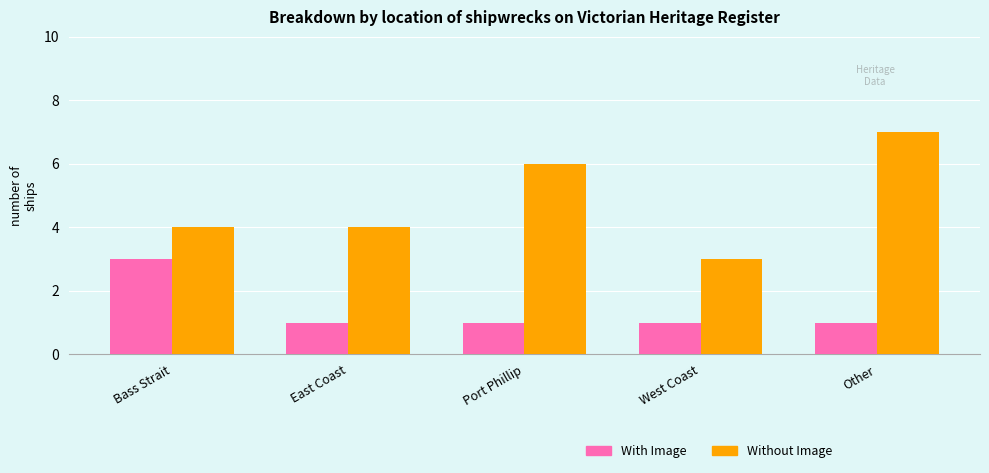

How many groups of bars are there?

5